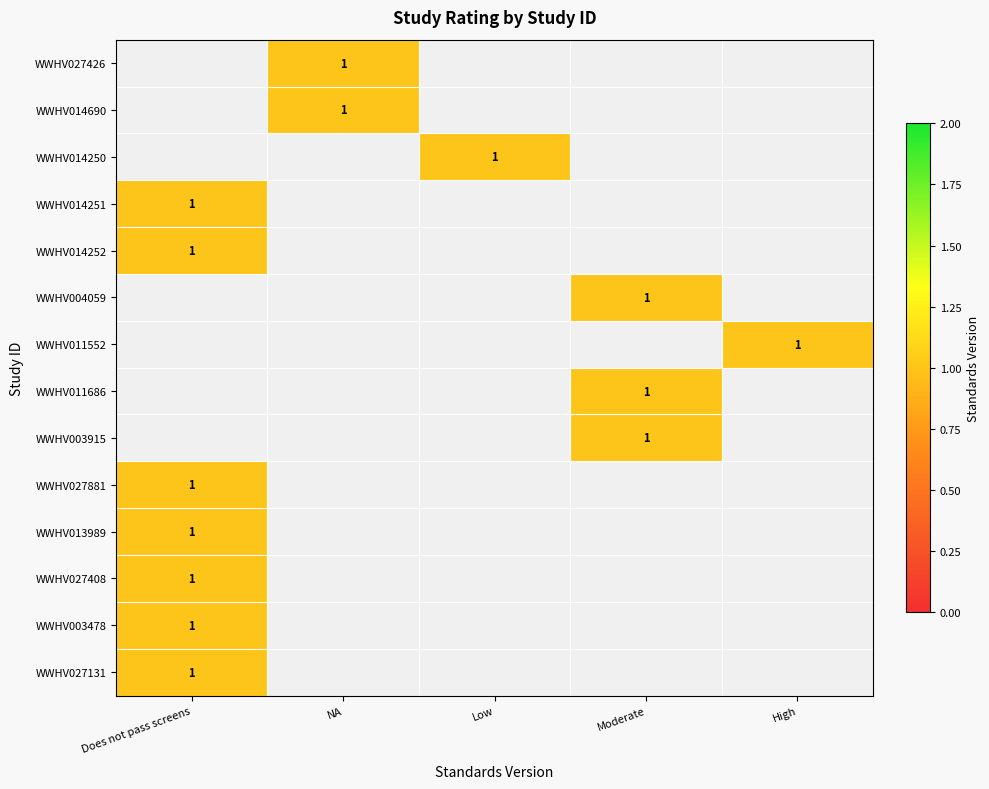

How many values in WWHV014250 are above zero?

1